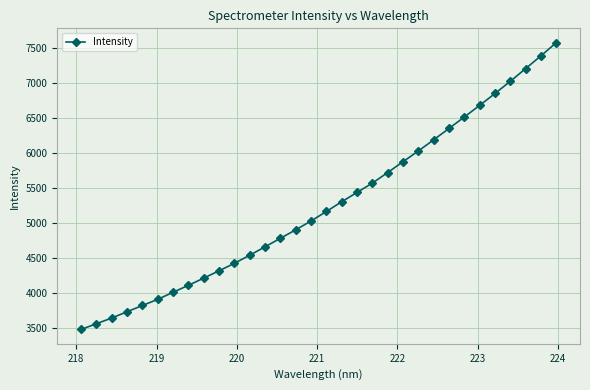

True or false: the data has more than 2 interior local peaks.

False